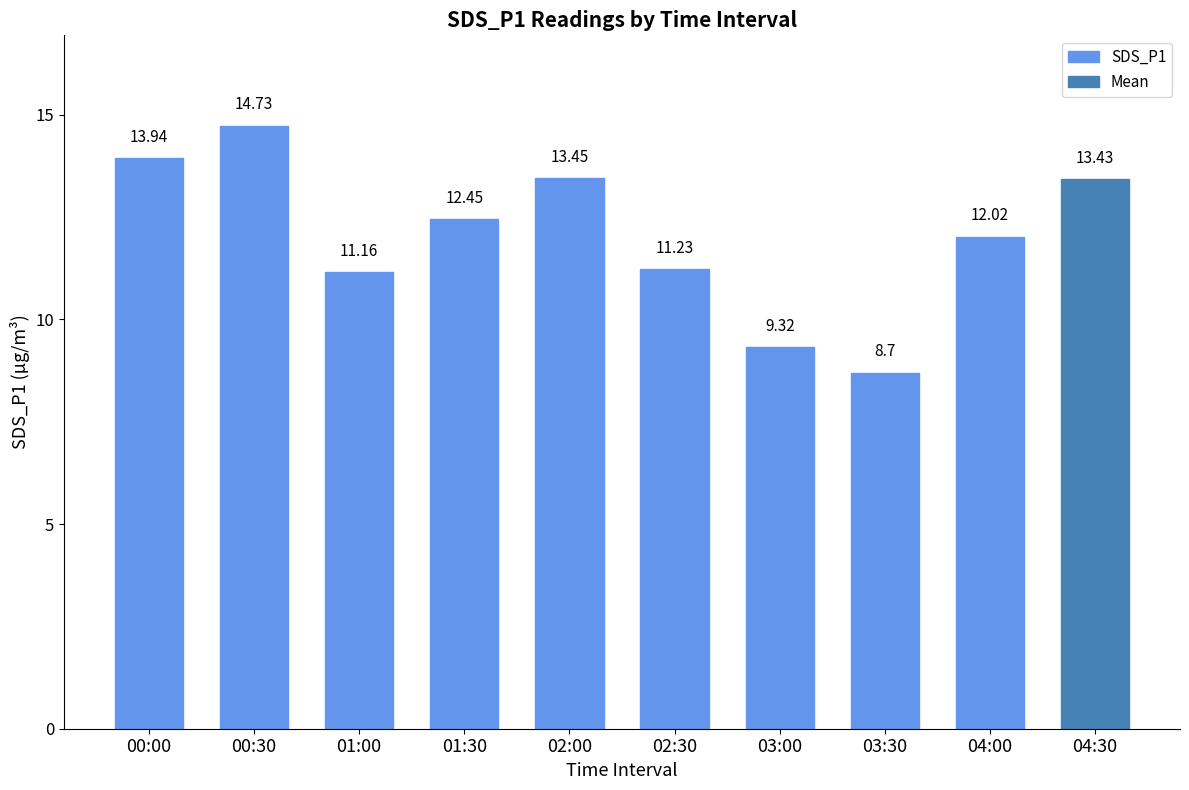

At which label is the value closest to 11?

01:00